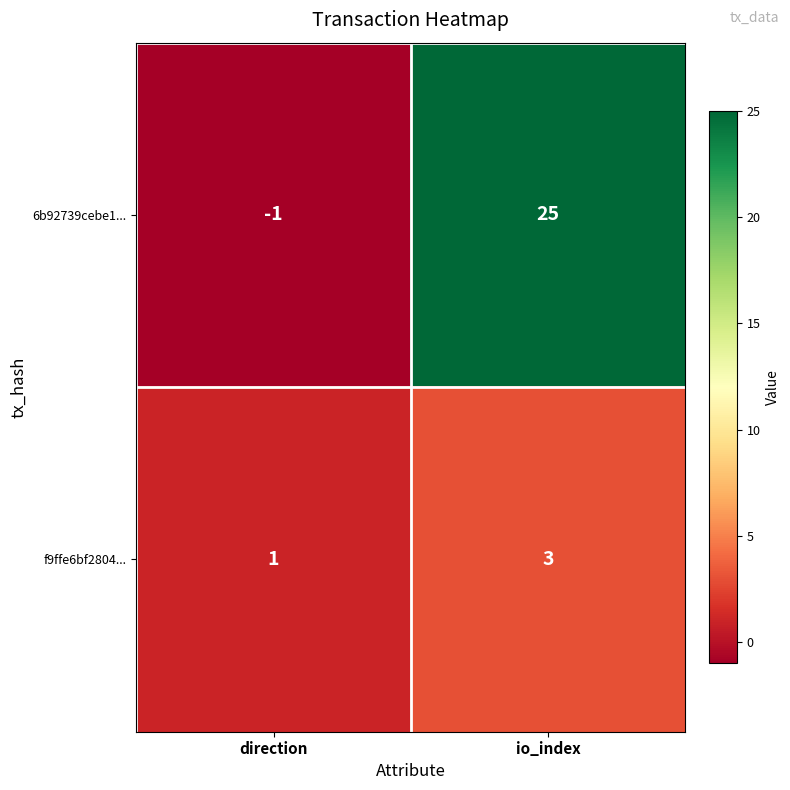

Which series has the largest range (max minus min)?

6b92739cebe1...